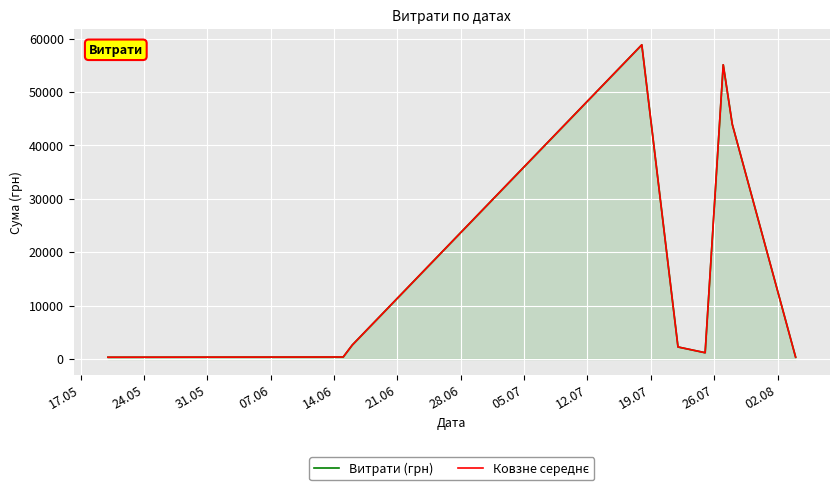

Which series has the largest total across all categories?

Витрати (грн)